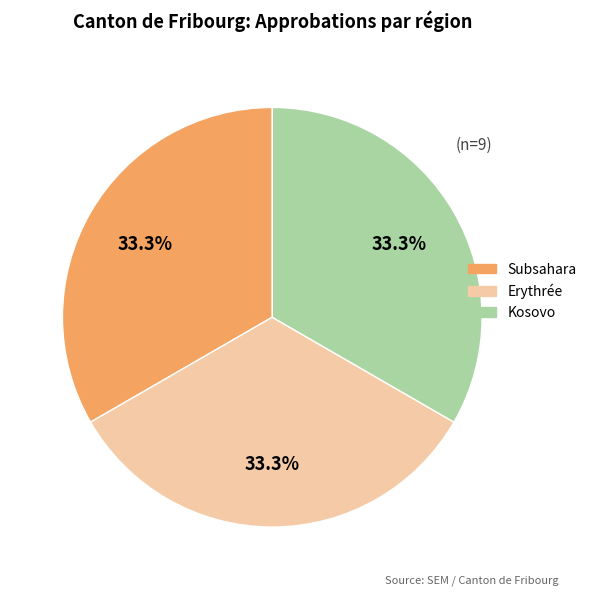

Count the number of slices in the pie.

3